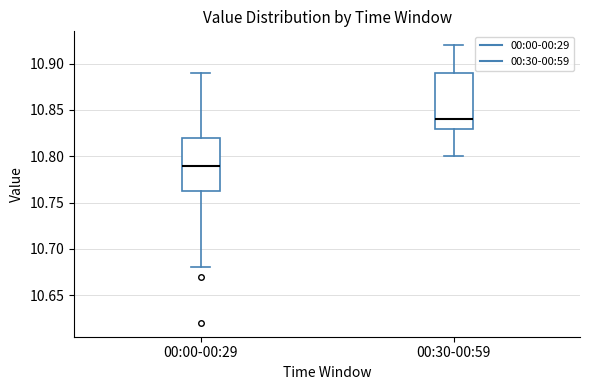

Which box's median line is the highest?

00:30-00:59